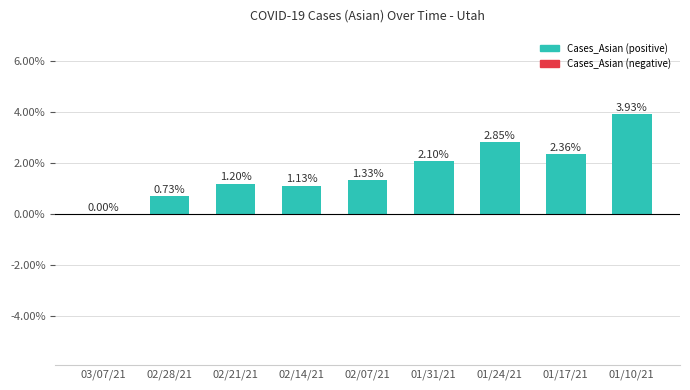

What is the change in value from 02/14/21 to 01/31/21?

+1.0